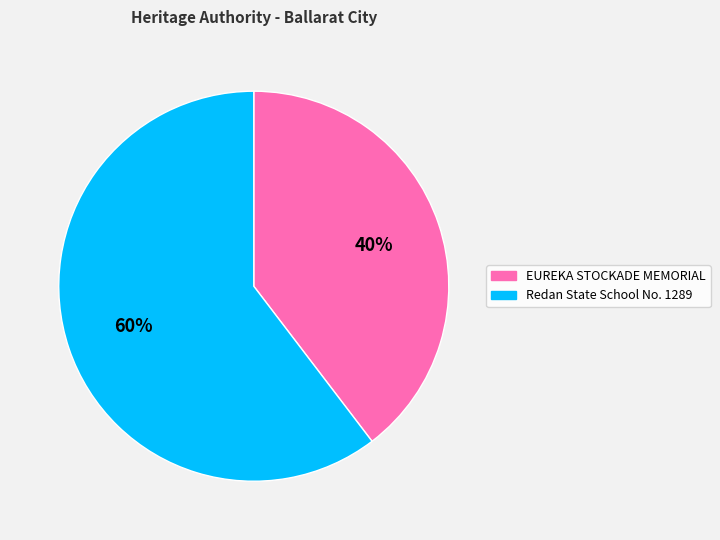

Rank the categories by value from highest to lowest.

Redan State School No. 1289, EUREKA STOCKADE MEMORIAL